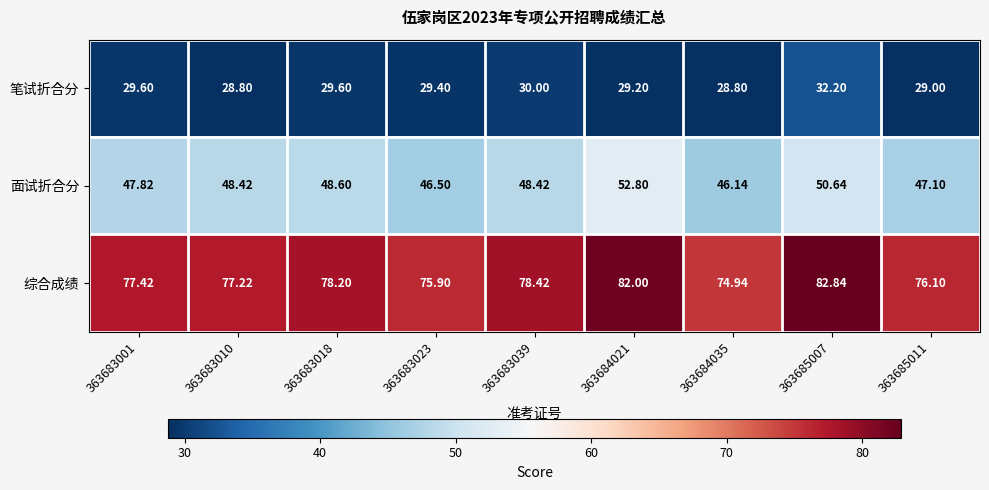

Which label corresponds to the largest value in the chart?

363685007